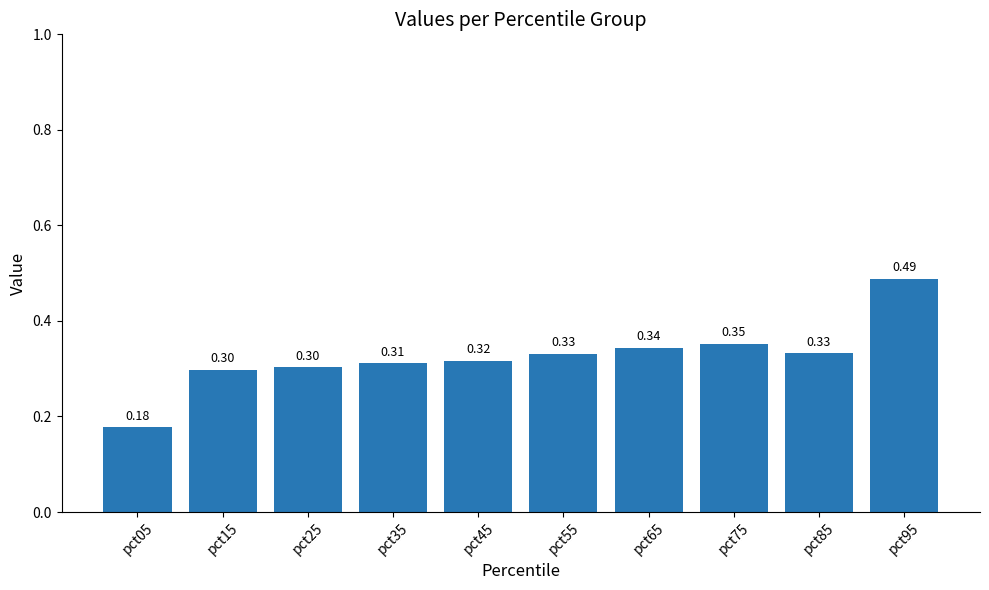

The chart shows a value of 0.6 at pct65. True or false?

False